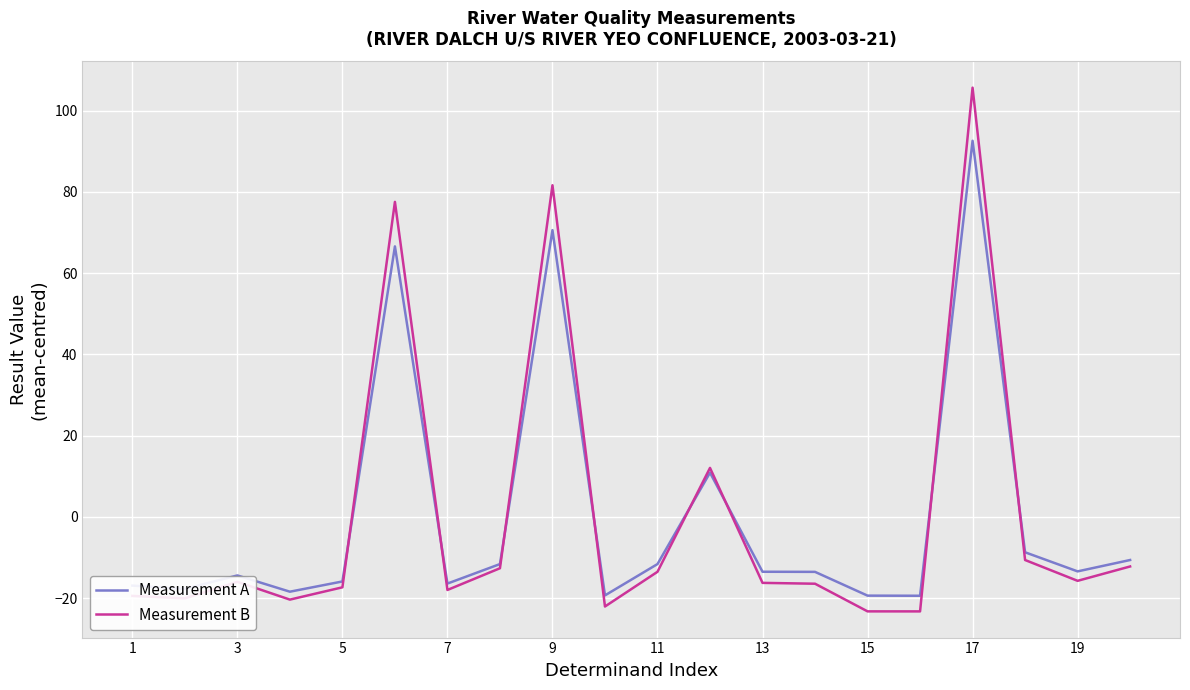

What is the difference between the second highest and minimum values in the Measurement A series?

90.0